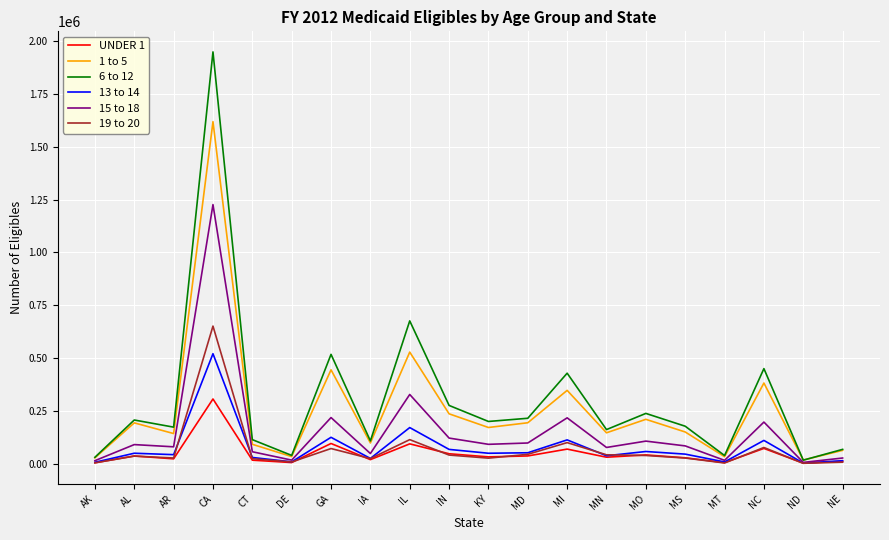

Which series has the widest spread of values?

6 to 12